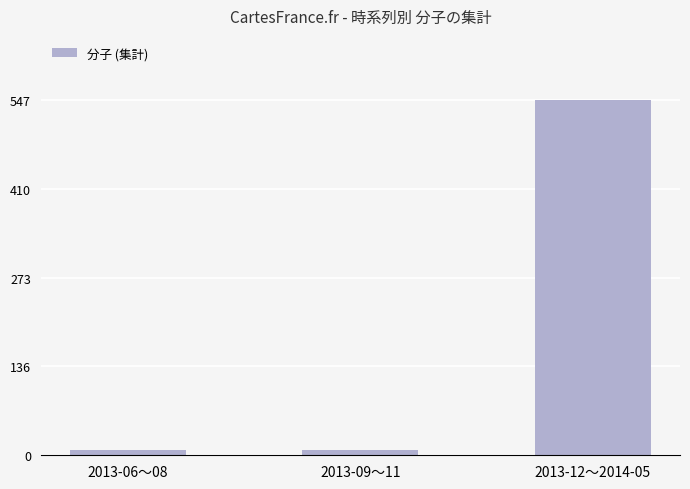

True or false: the data shows 547 at 2013-12〜2014-05.

True